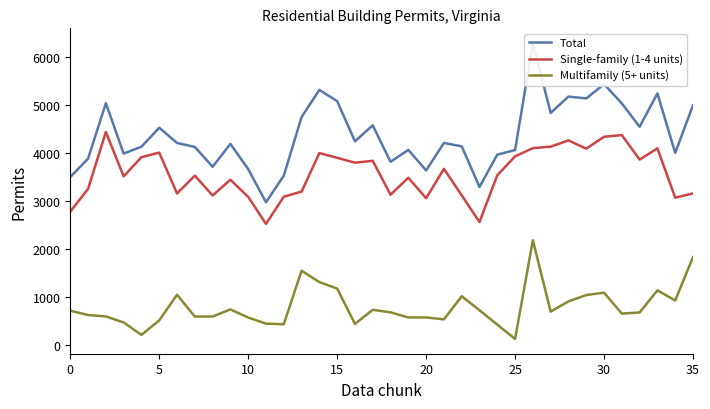

Reading left to right, extract all data points from this chart.

Total: 3507	3890	5046	3996	4138	4534	4217	4134	3721	4198	3671	2982	3535	4757	5323	5089	4251	4584	3824	4072	3644	4217	4147	3300	3973	4070	6298	4843	5184	5145	5442	5041	4555	5249	4010	5003
Single-family (1-4 units): 2786	3260	4445	3521	3921	4016	3164	3536	3122	3450	3093	2531	3097	3203	4006	3908	3806	3845	3138	3492	3064	3677	3126	2569	3543	3938	4109	4140	4270	4098	4346	4381	3871	4104	3077	3165
Multifamily (5+ units): 721	630	601	475	217	518	1053	598	599	748	578	451	438	1554	1317	1181	445	739	686	580	580	540	1021	731	430	132	2189	703	914	1047	1096	660	684	1145	933	1838